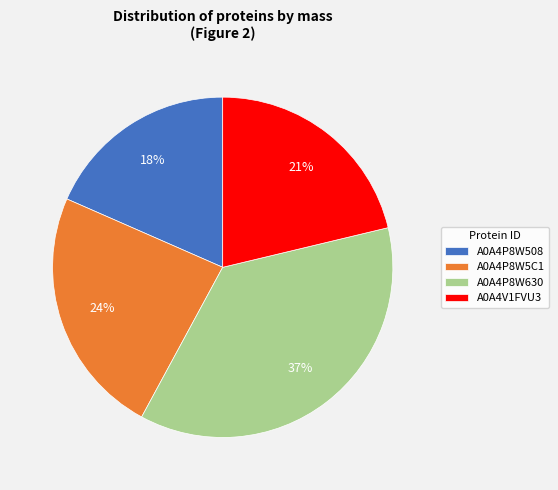

How many segments does this pie chart have?

4